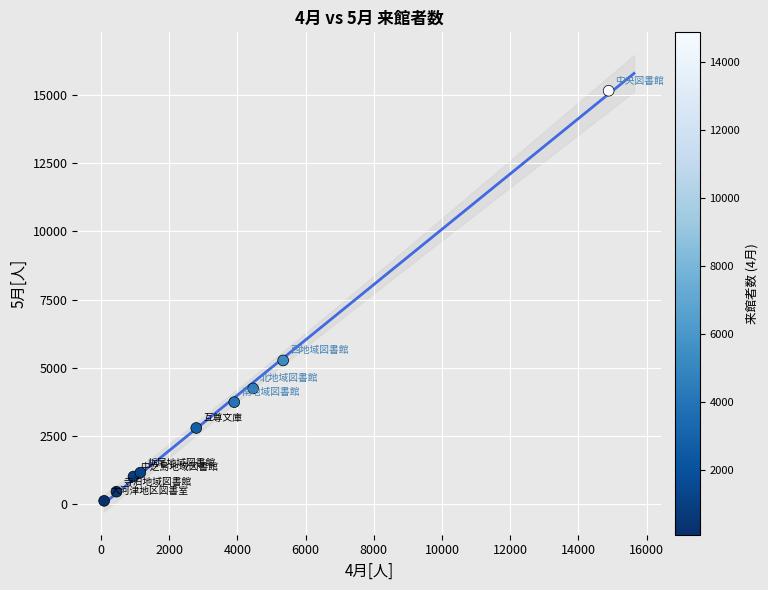

What Y value in the scatter plot is closest to 7636?

5265